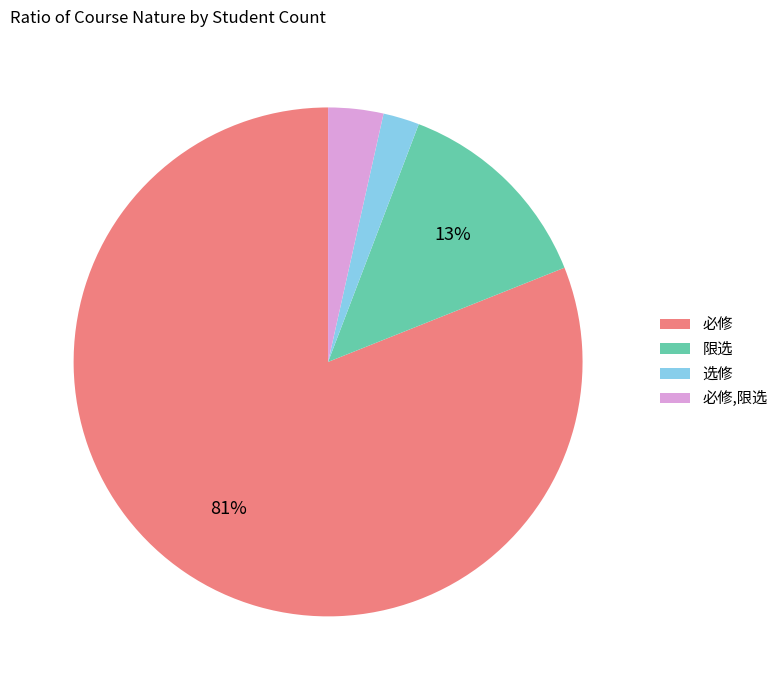

To the nearest percent, what is the average slice percentage?

25%